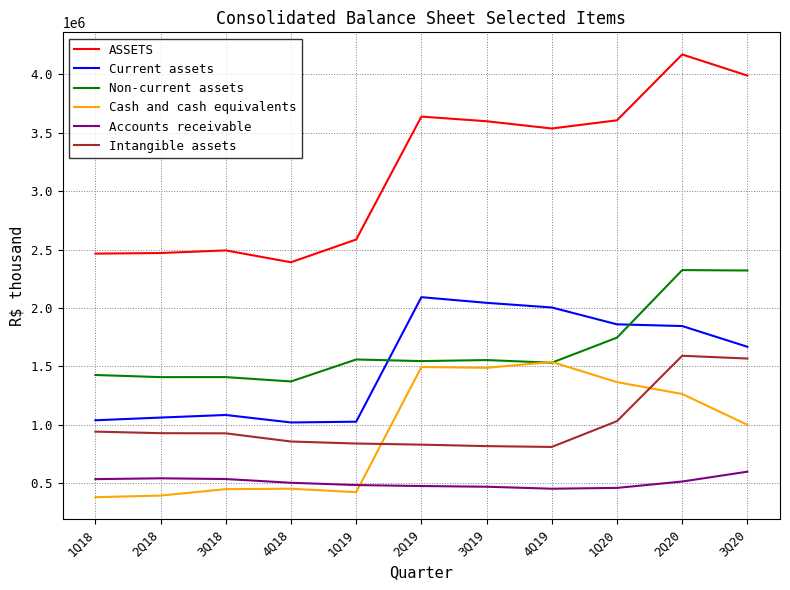

True or false: Intangible assets has a value of 817616 at 3Q19.

True